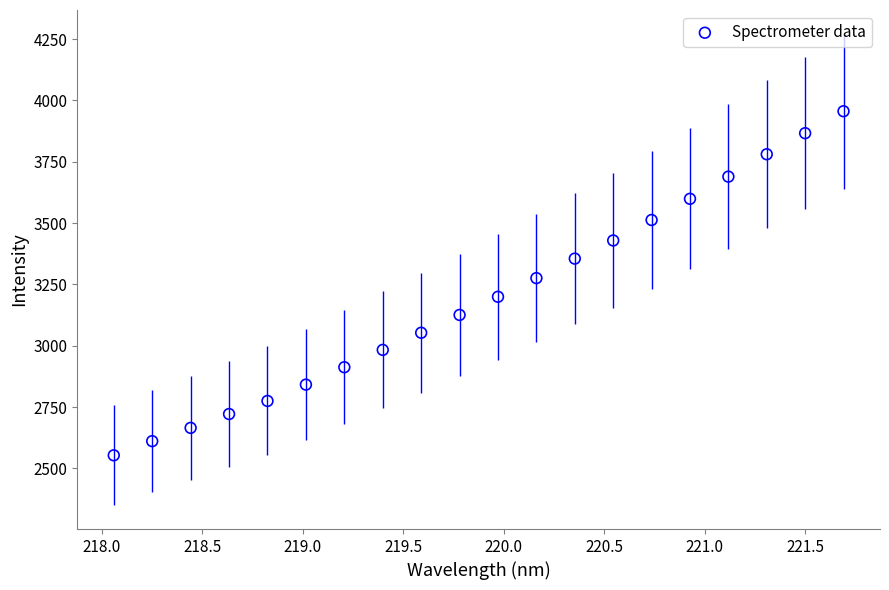

What Y value in the scatter plot is closest to 3254?

3275.9